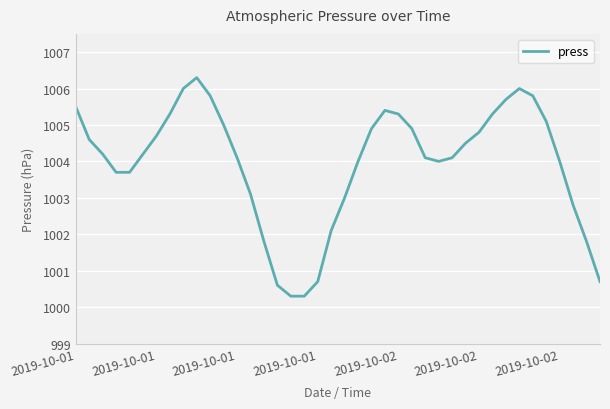

What is the greatest value displayed?

1006.3